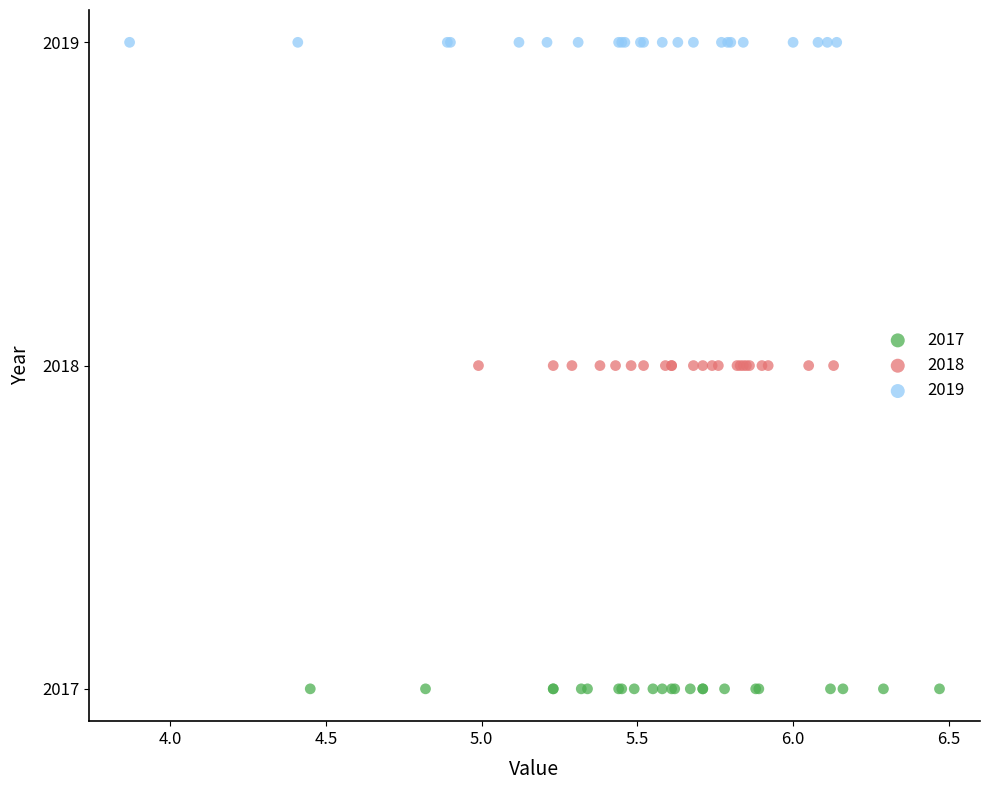

Which series reaches the minimum Y coordinate?

2017